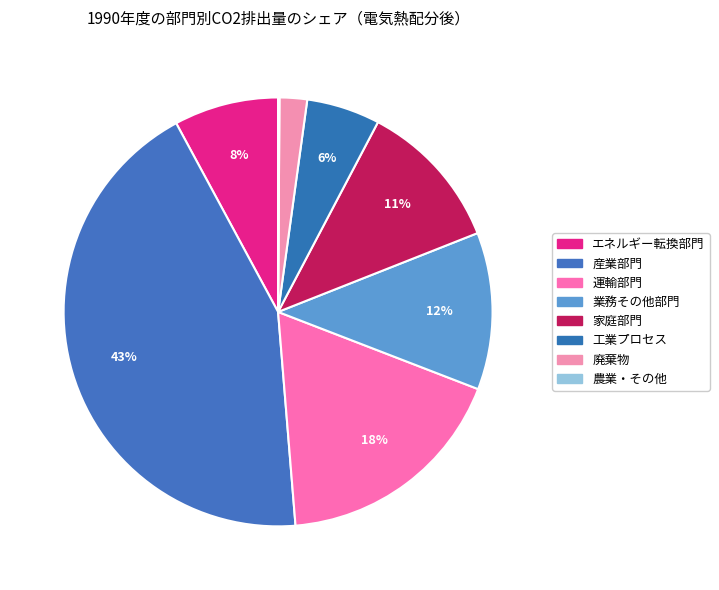

Does any single category account for the majority?

No